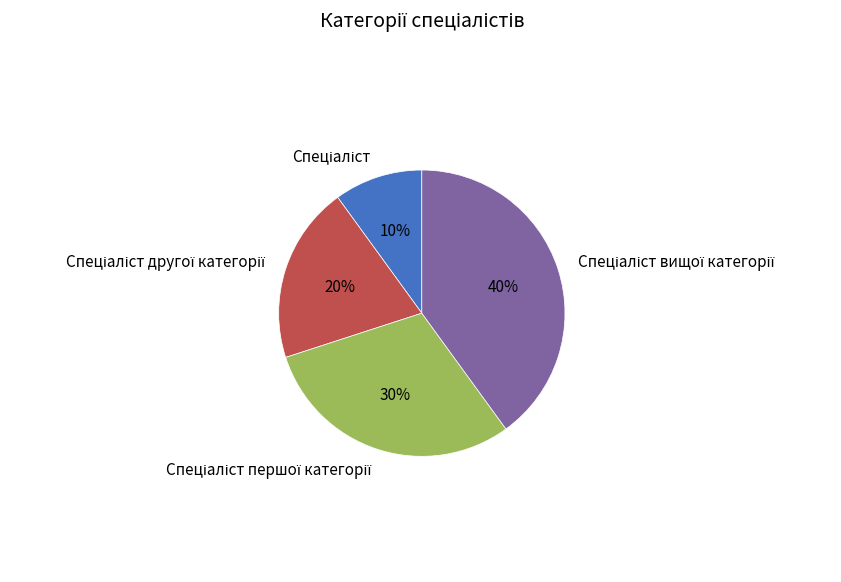

Is there any slice that represents more than half of the pie?

No